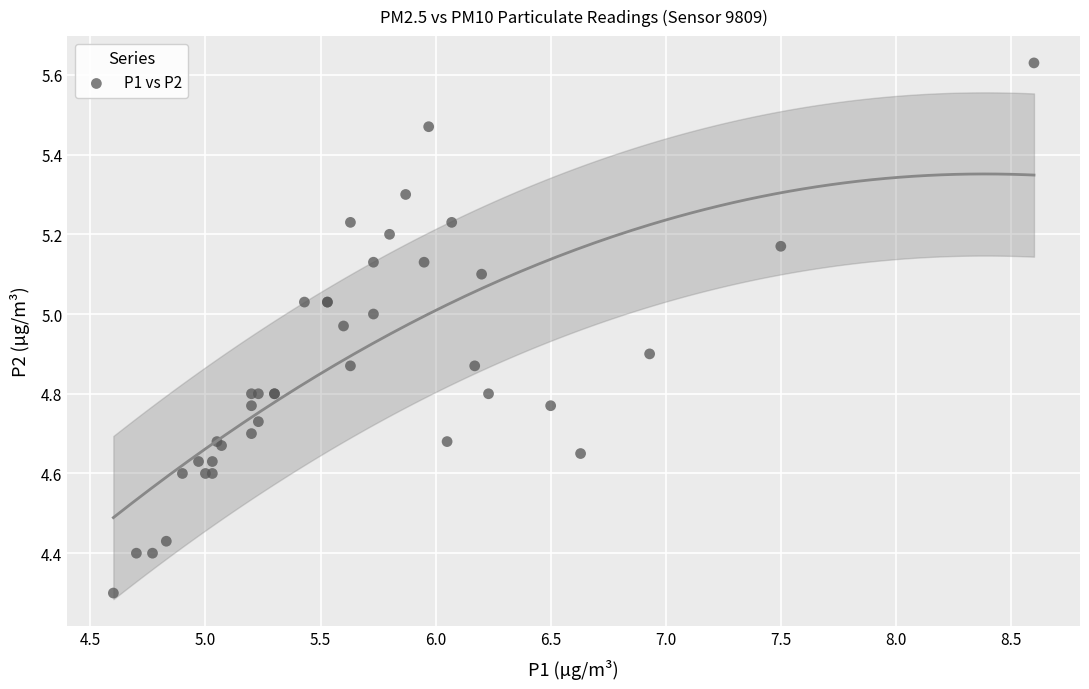

What Y value in the scatter plot is closest to 4?

4.3